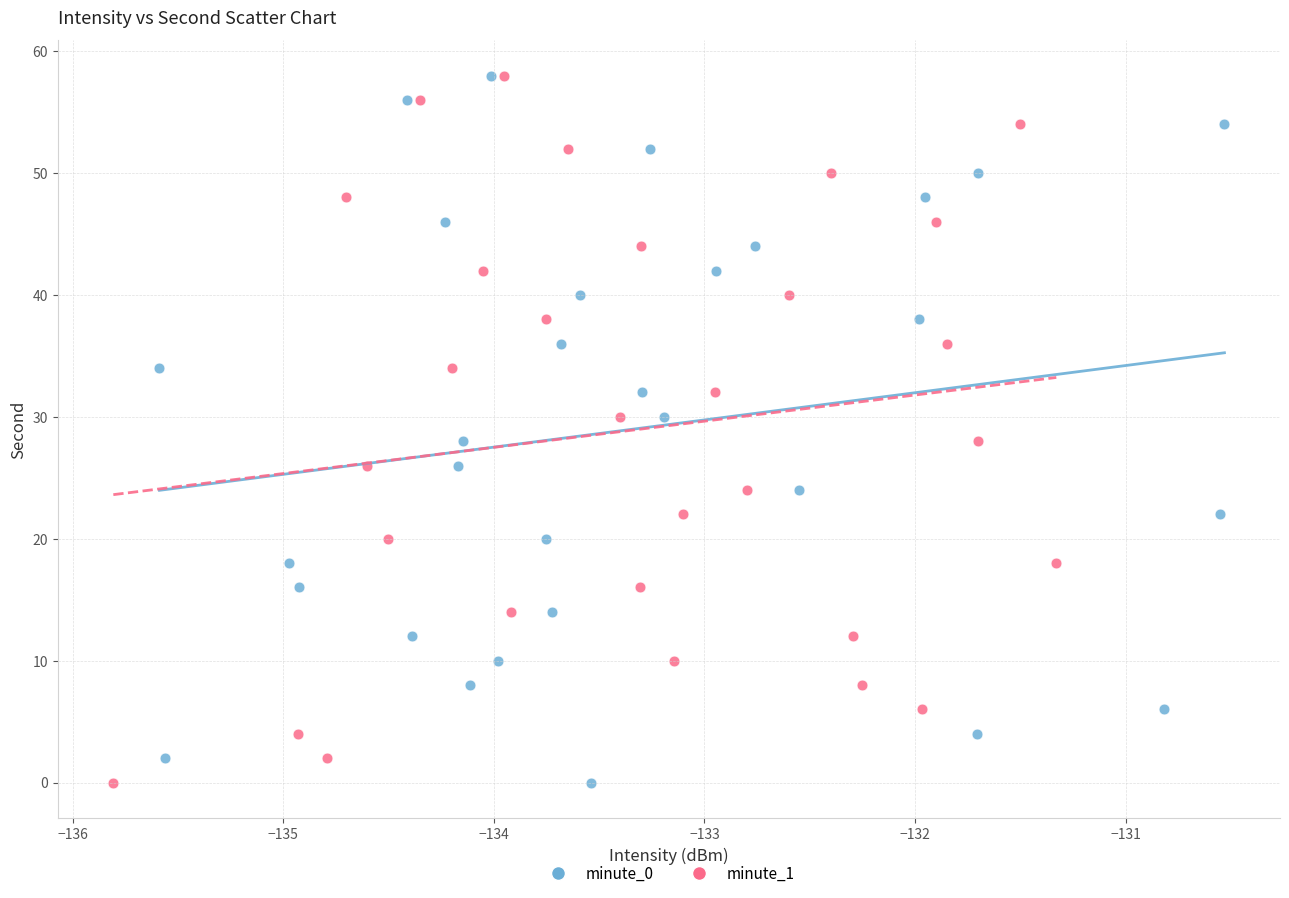

What are all the series names shown in the legend?

minute_0, minute_1